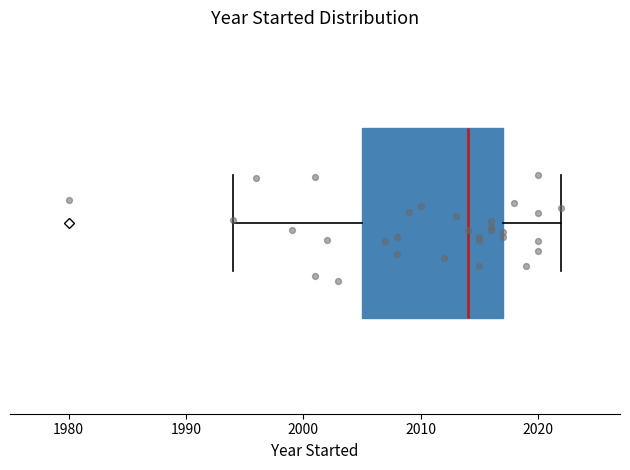

Transcribe this box plot: give where the median line is, the range the box spans, and where the two whiskers end, as read against the x-axis. The values are not printed on the chart, so give them approximately, as read against the axis.

median 2014, box 2005 to 2017, whiskers 1994 to 2022